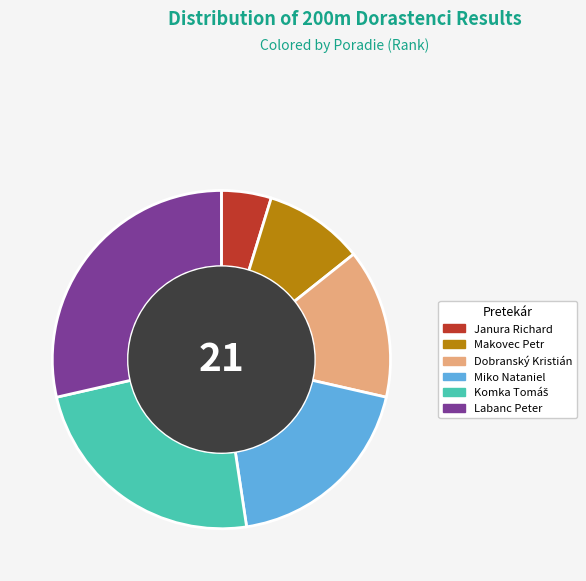

Combined, do Labanc Peter and Dobranský Kristián account for over 50%?

No